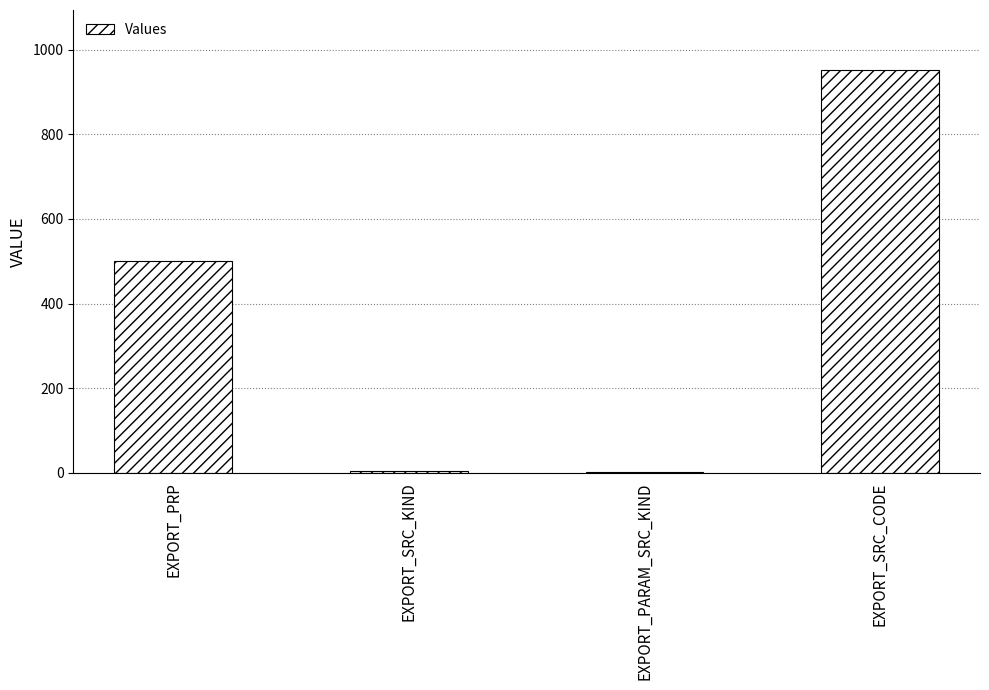

Which has a higher value, EXPORT_PRP or EXPORT_SRC_CODE?

EXPORT_SRC_CODE